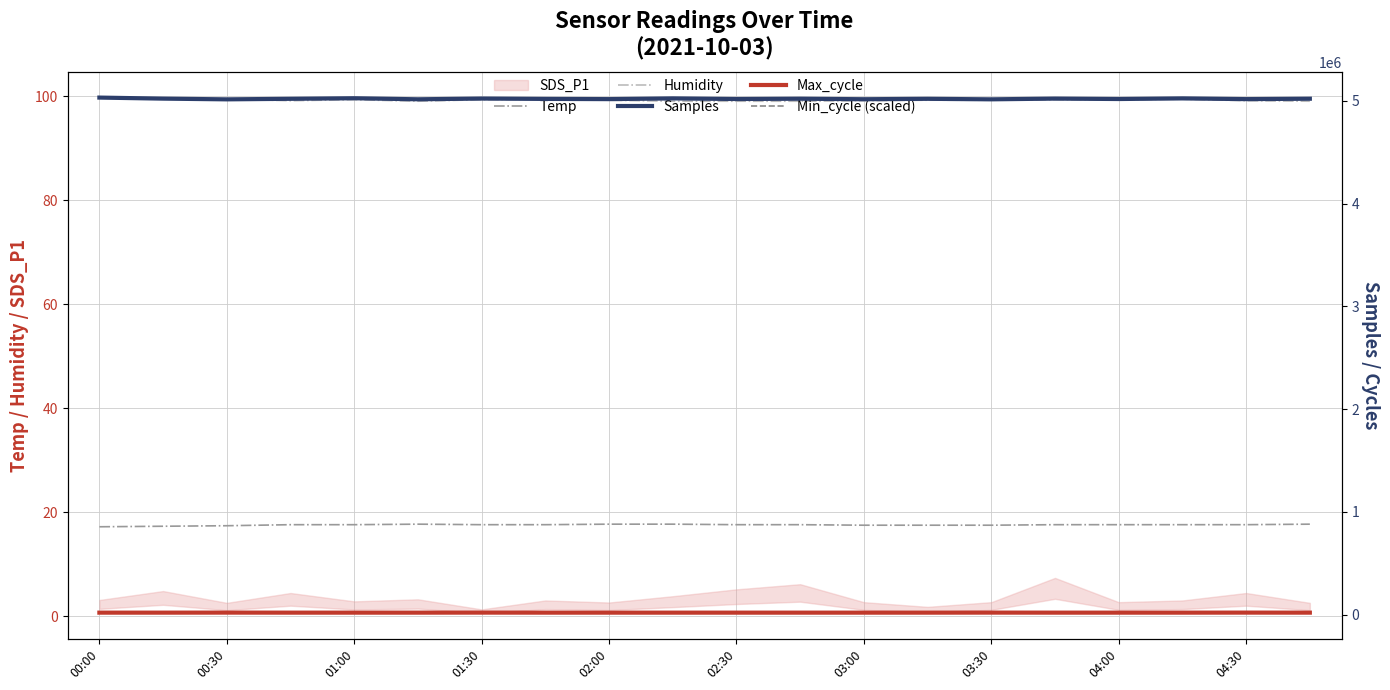

At which label does Max_cycle first exceed 20032?

00:30